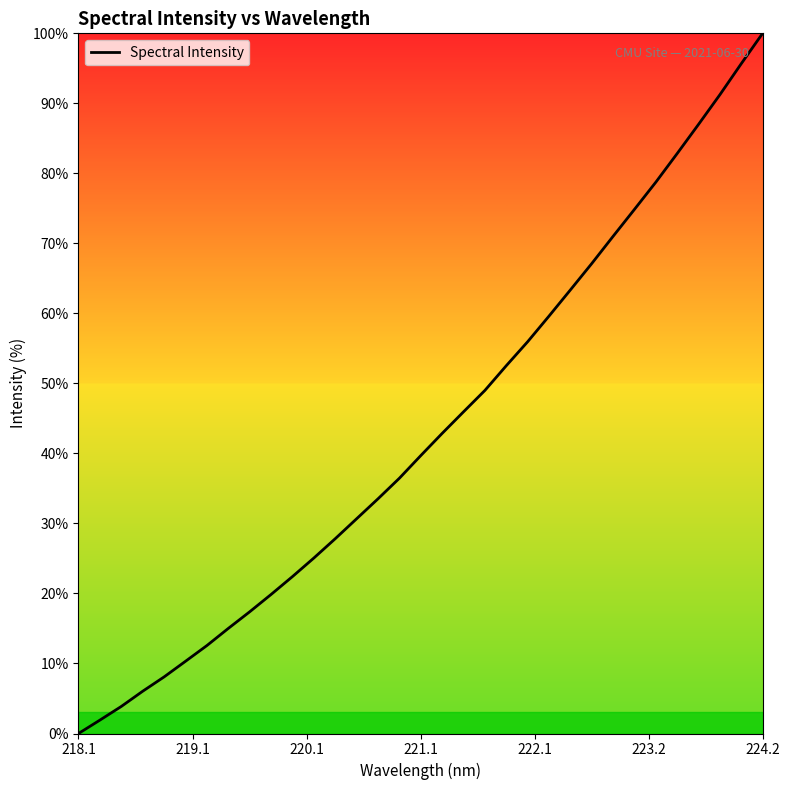

What is the maximum value shown in the chart?

100.0